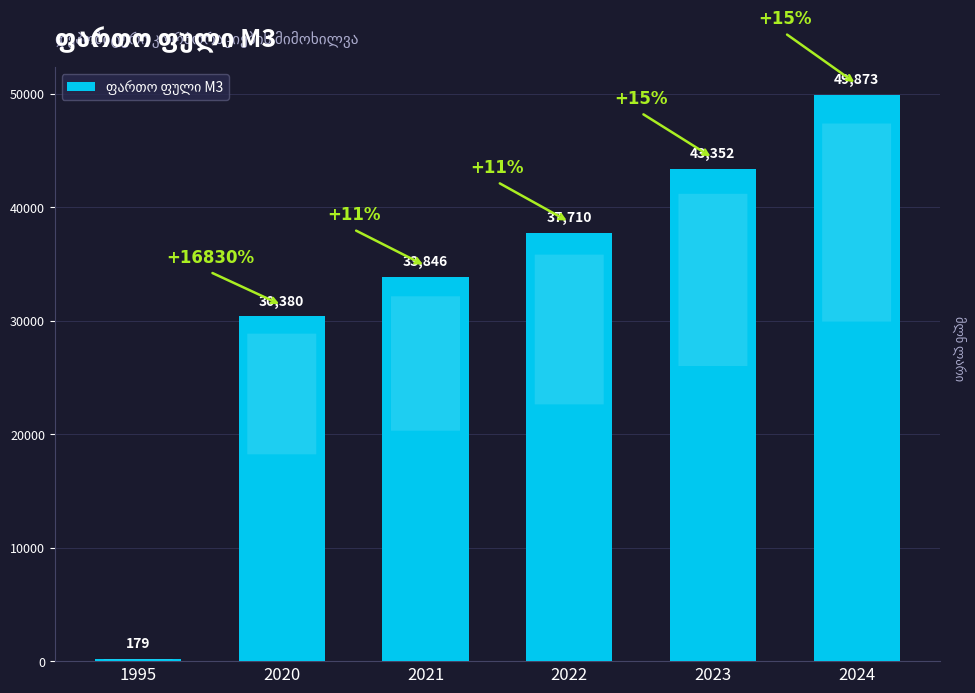

What is the approximate value at 1995?

179.4